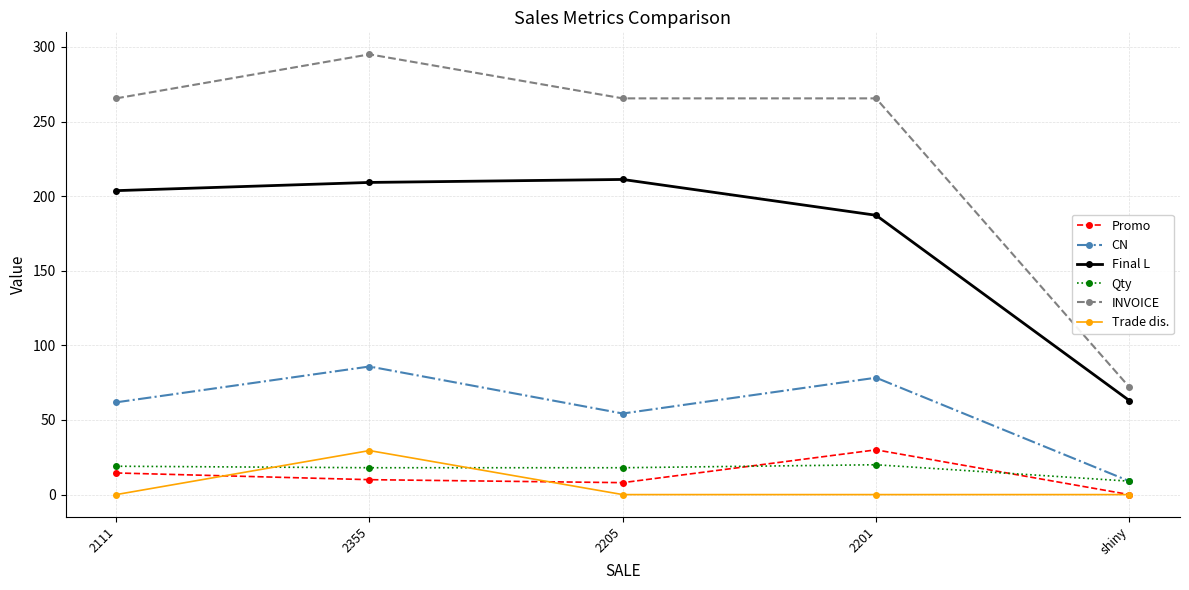

What is the spread (max minus min) of values at 2355?

285.0